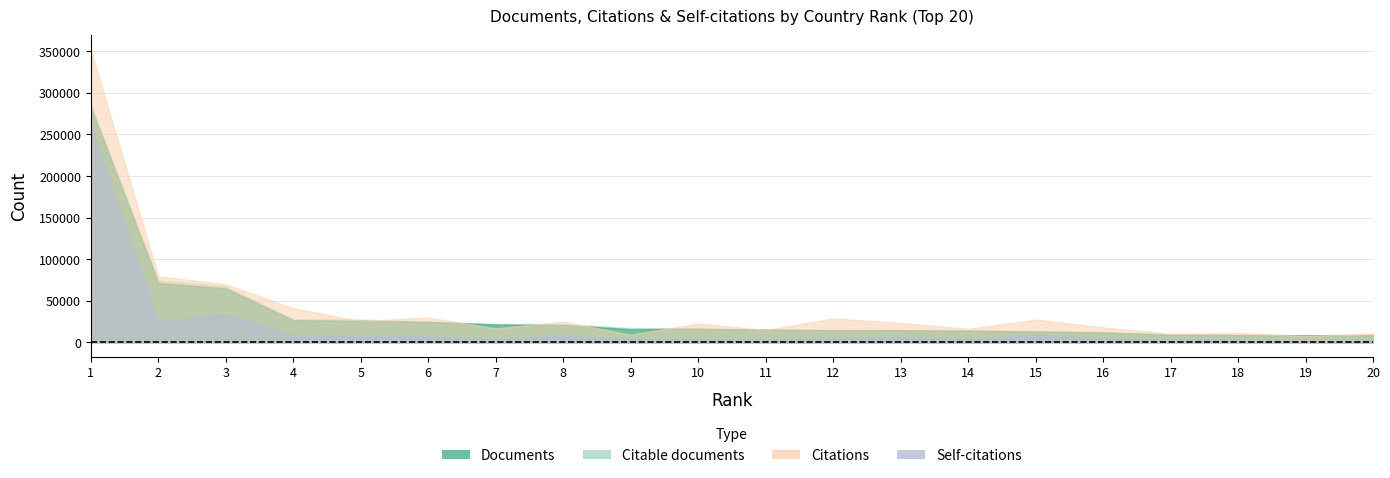

Which has a higher value, 1 or 9?

1